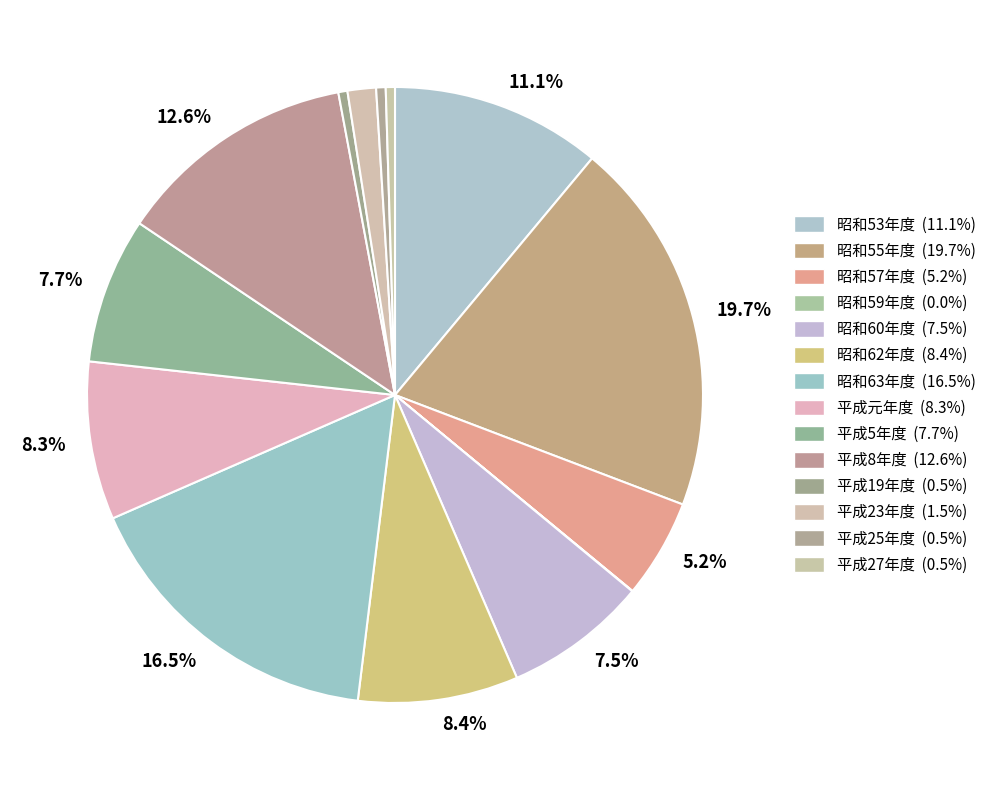

Combined, what portion of the pie is 昭和62年度 and 昭和53年度?

19.5%